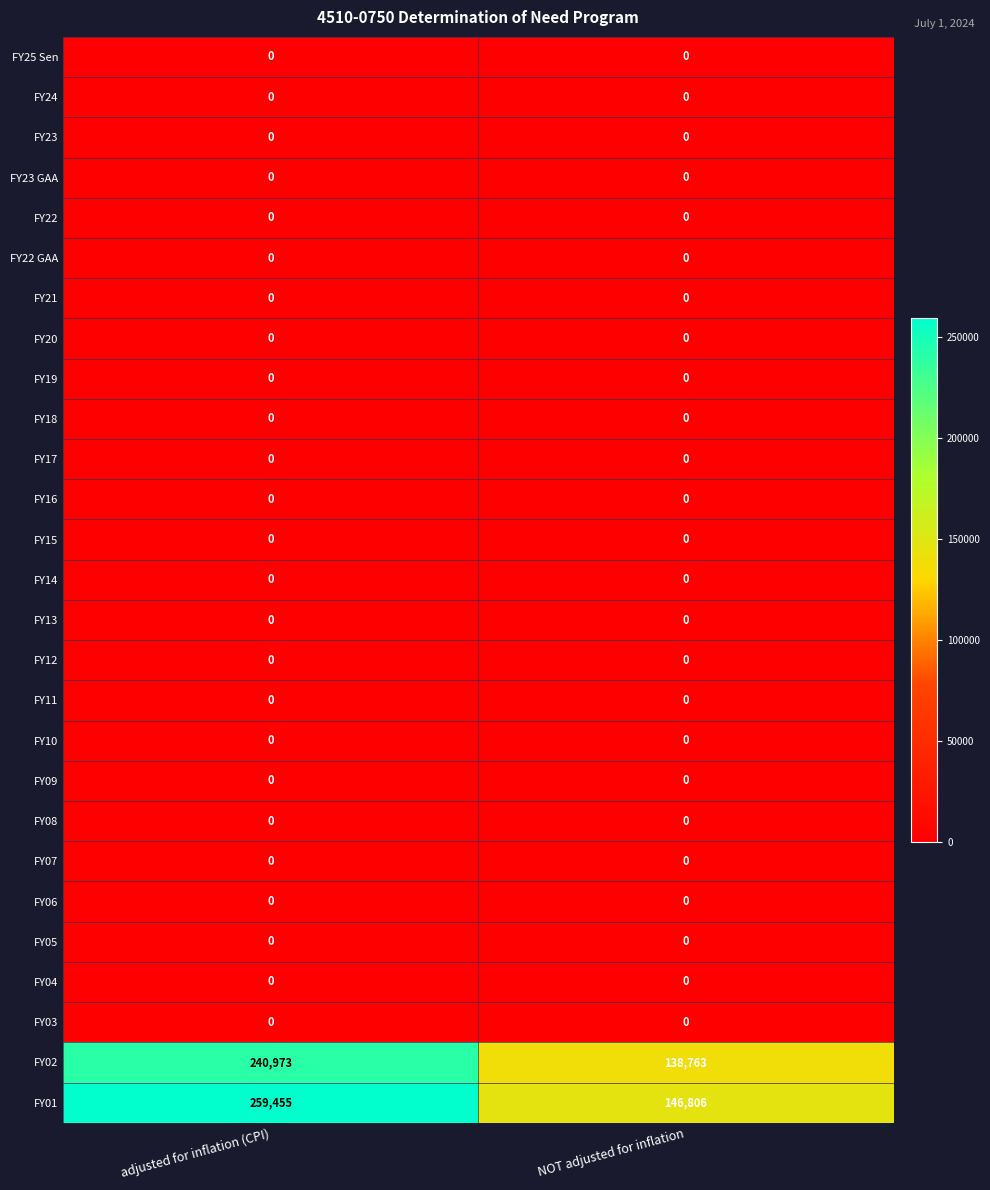

True or false: FY12 has a value of 0 at adjusted for inflation (CPI).

True